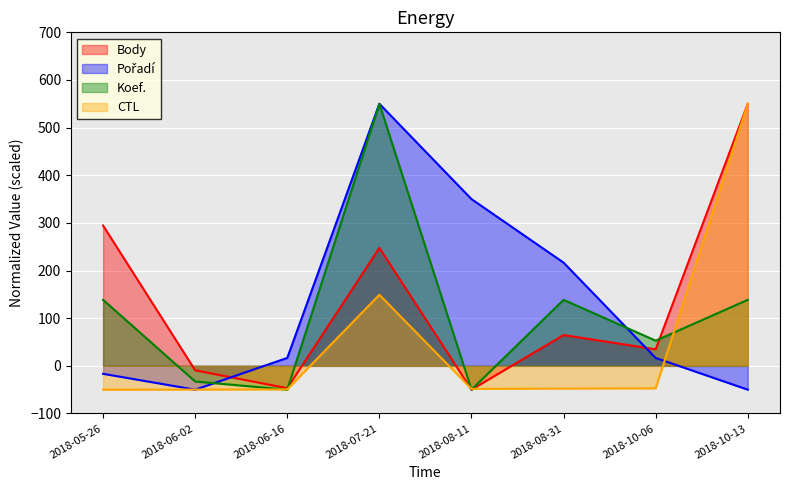

How many data points in Body are above 64?

4